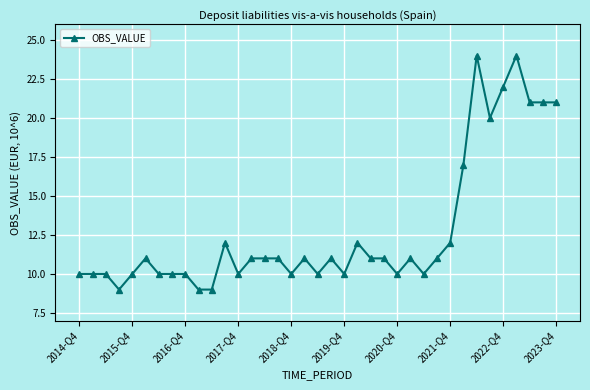

What is the smallest value displayed?

9